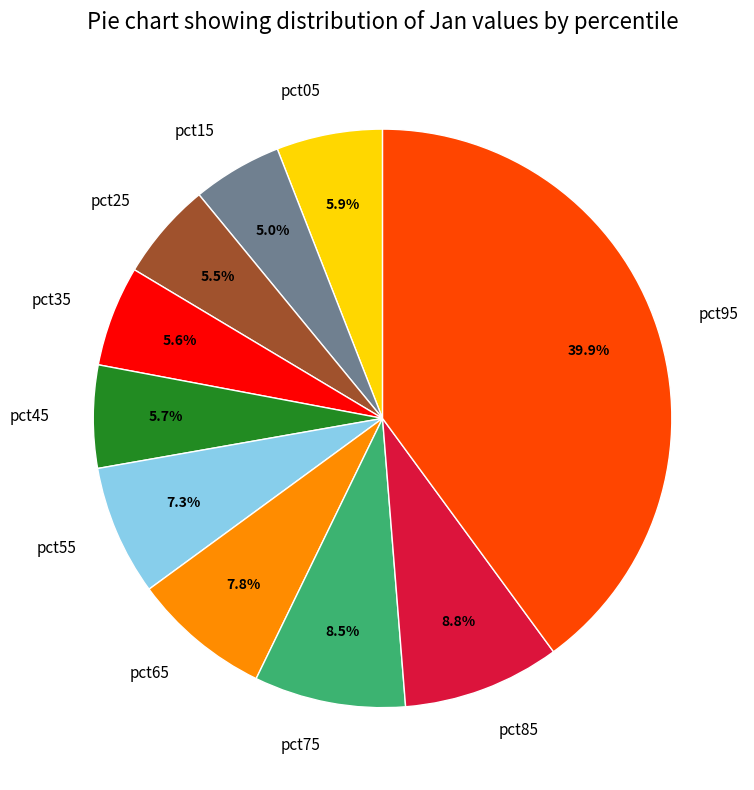

Is there a majority slice in this chart?

No